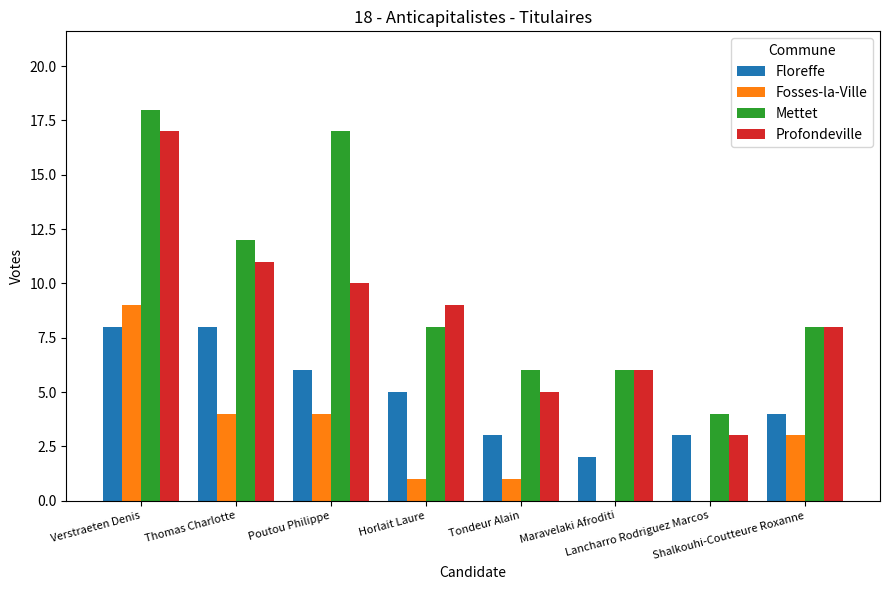

At which label does Fosses-la-Ville first exceed 3?

Verstraeten Denis